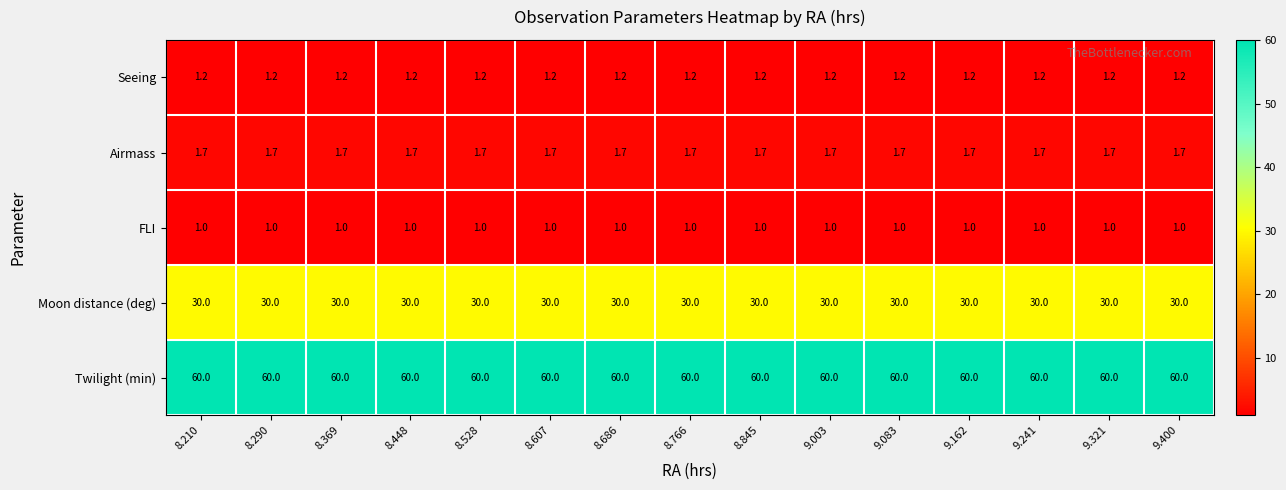

List the series in order of their peak value, lowest first.

FLI, Seeing, Airmass, Moon distance (deg), Twilight (min)